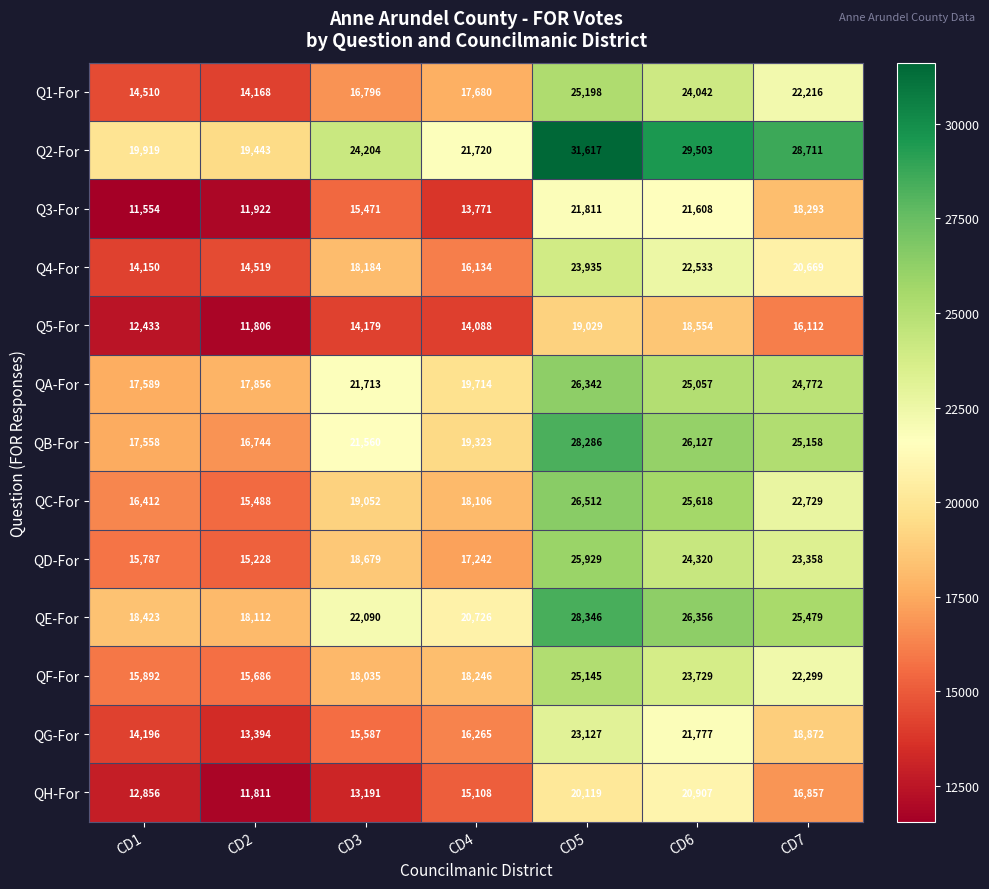

Which series has the largest total across all categories?

Q2-For